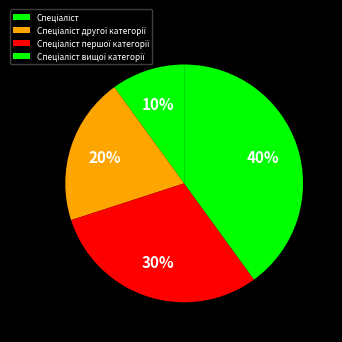

Is there a majority slice in this chart?

No